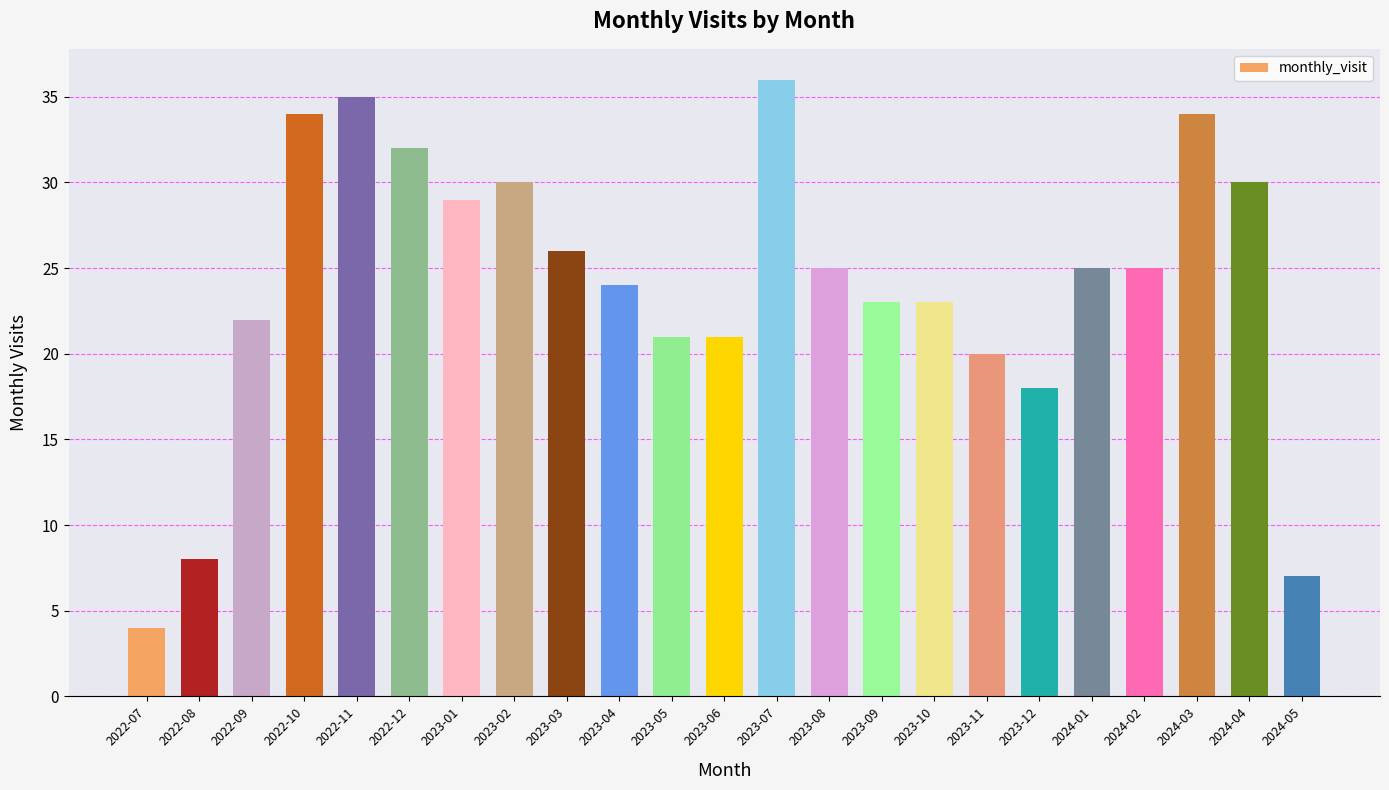

True or false: the data shows 25 at 2024-02.

True